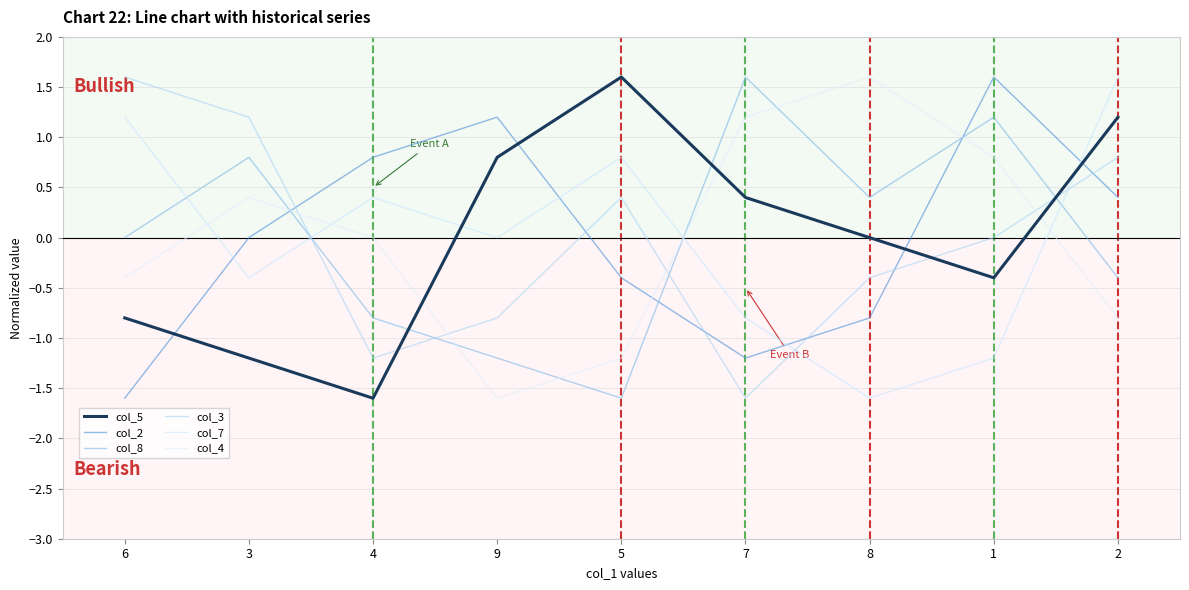

At which category does col_5 reach its first local peak?

5